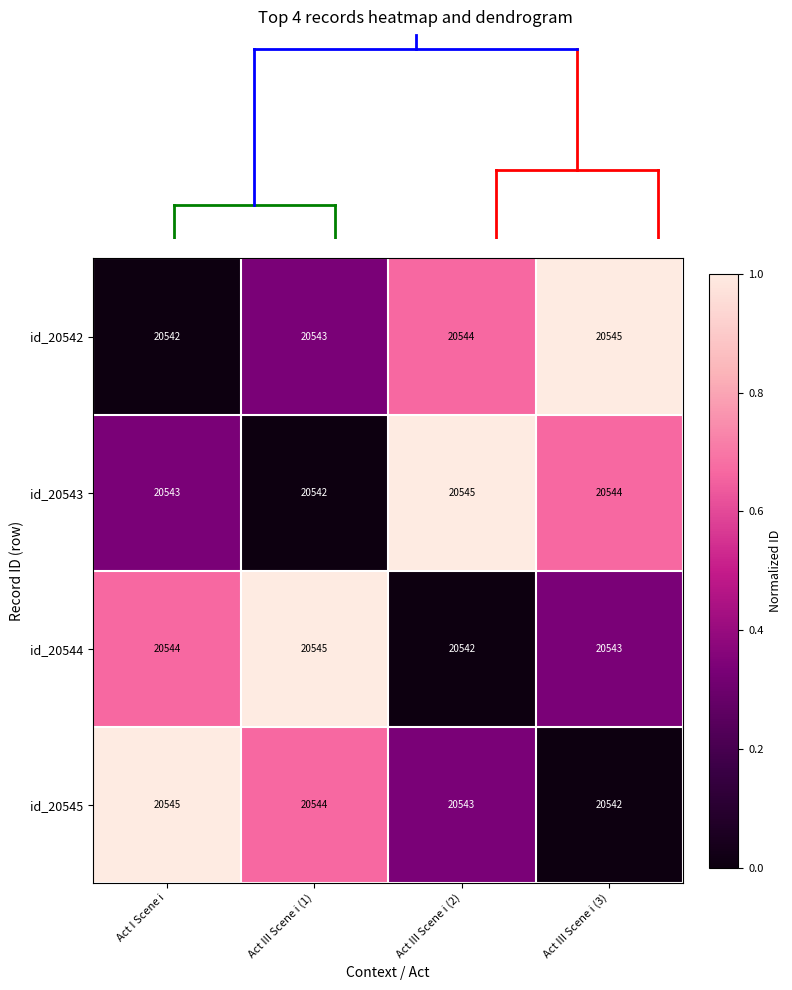

At how many categories does at least one series exceed 20544?

4